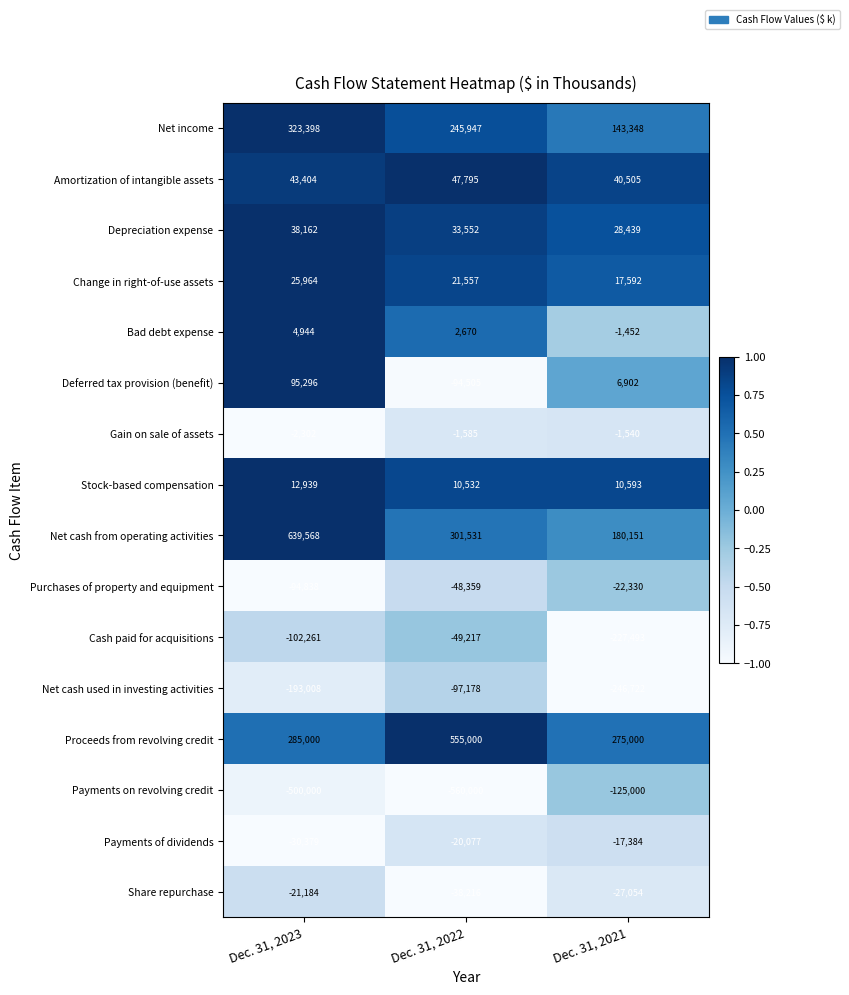

List the labels in order of Deferred tax provision (benefit) value, largest first.

Dec. 31, 2023, Dec. 31, 2021, Dec. 31, 2022